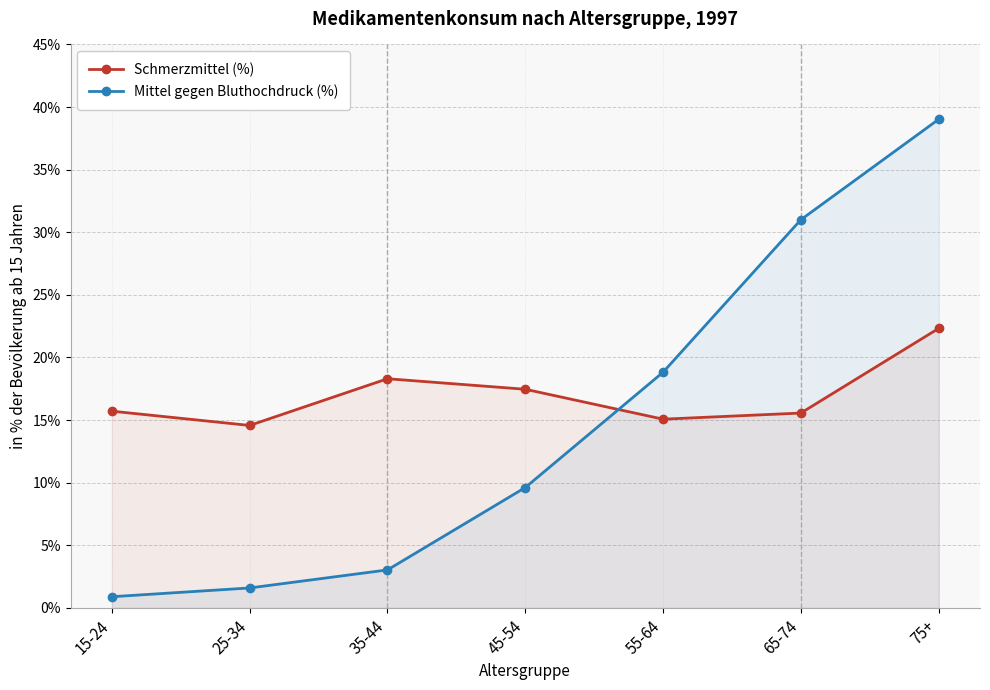

True or false: Schmerzmittel (%) and Mittel gegen Bluthochdruck (%) intersect in this chart.

True